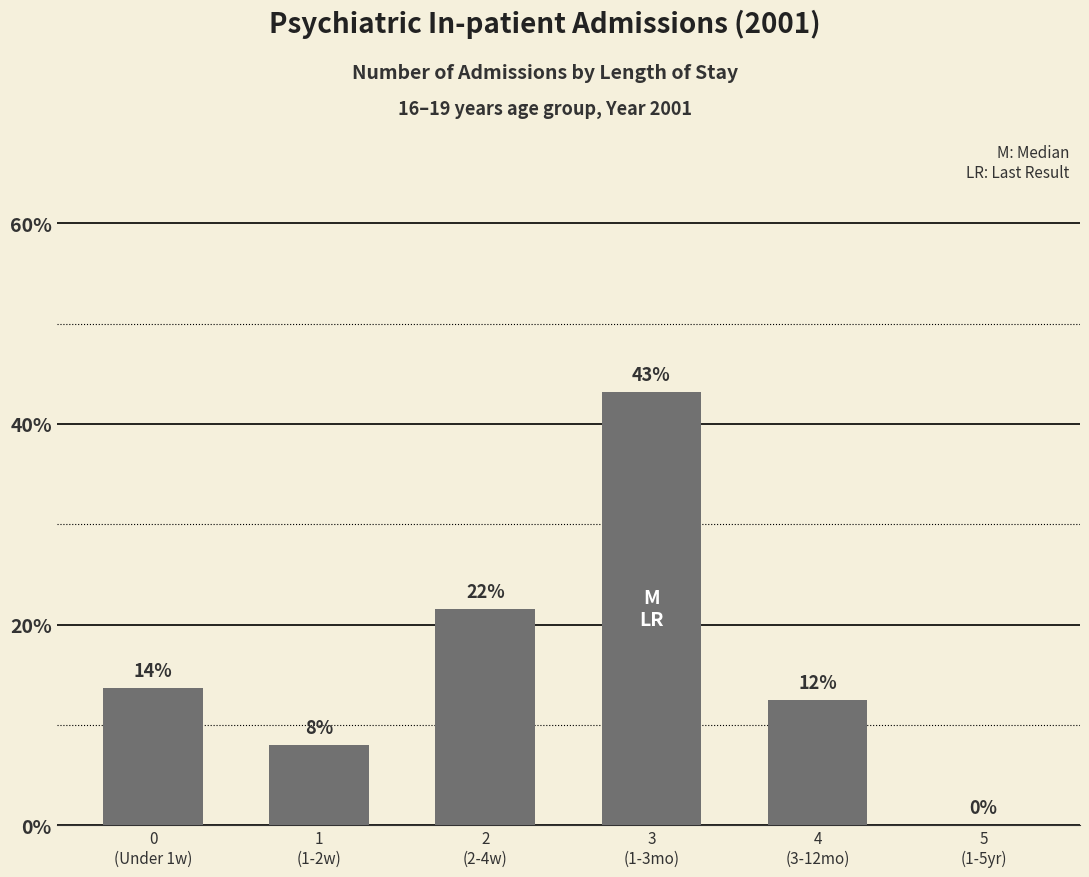

What is the maximum value shown in the chart?

43.2